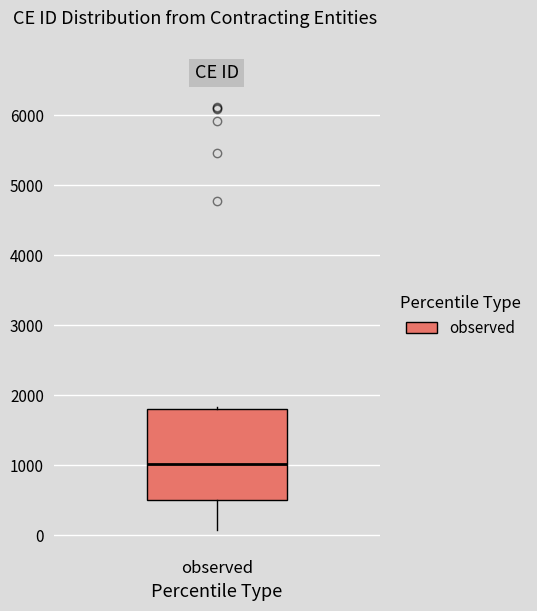

Where is the upper edge of the box for observed on the y-axis? The values are not printed on the chart, so give them approximately, as read against the axis.

1800